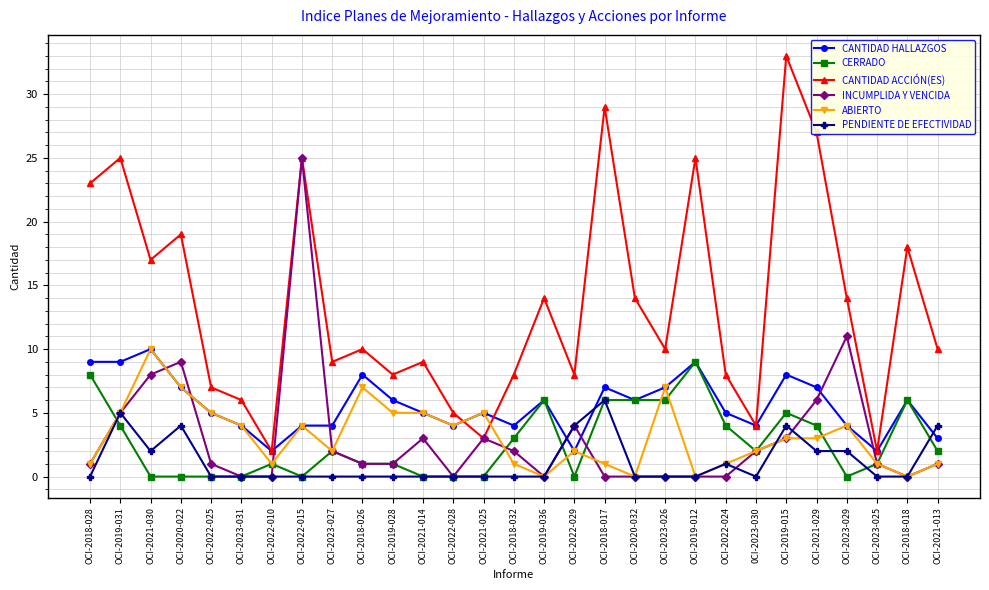

What is the value of the CANTIDAD HALLAZGOS point at the 25th from the left?

7